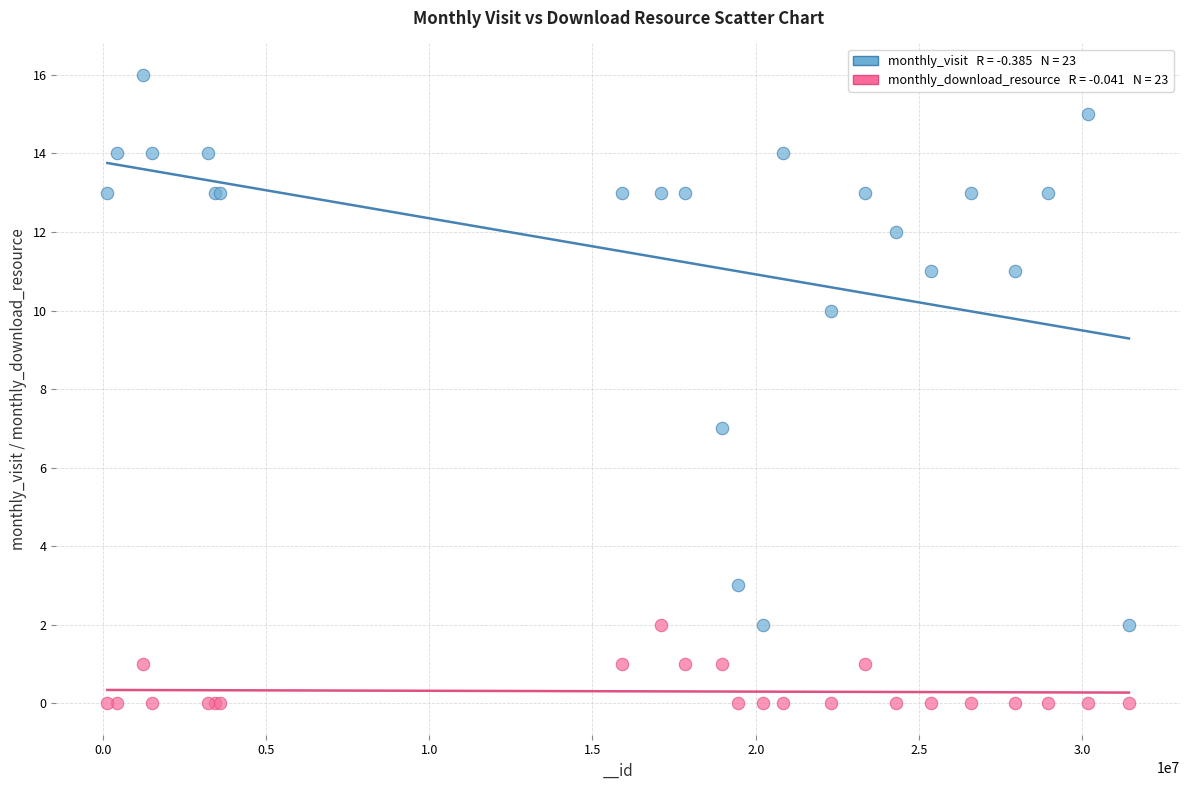

Across all series, what Y value is closest to 8?

7